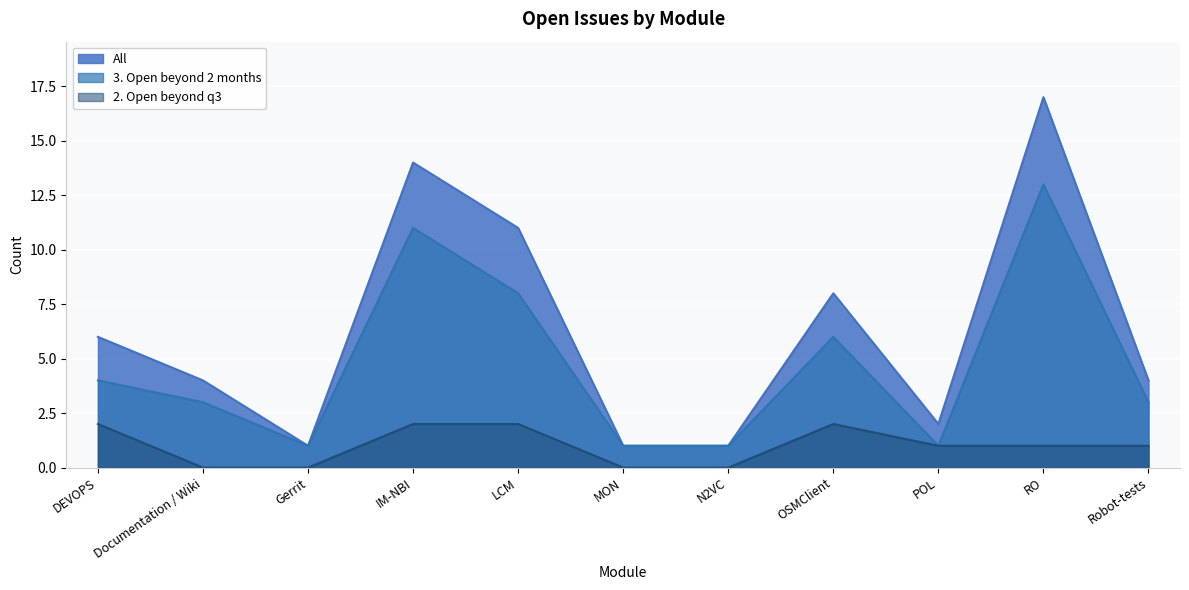

Between Documentation / Wiki and MON, which is larger?

Documentation / Wiki